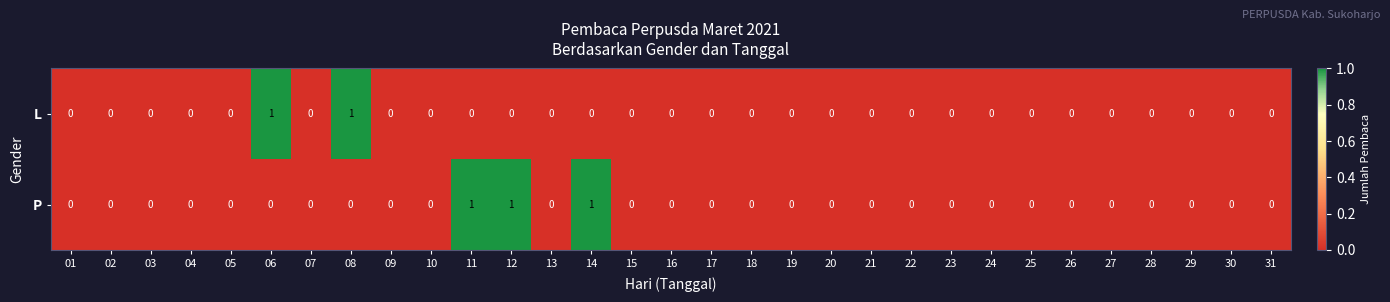

Which series has the largest total across all categories?

P